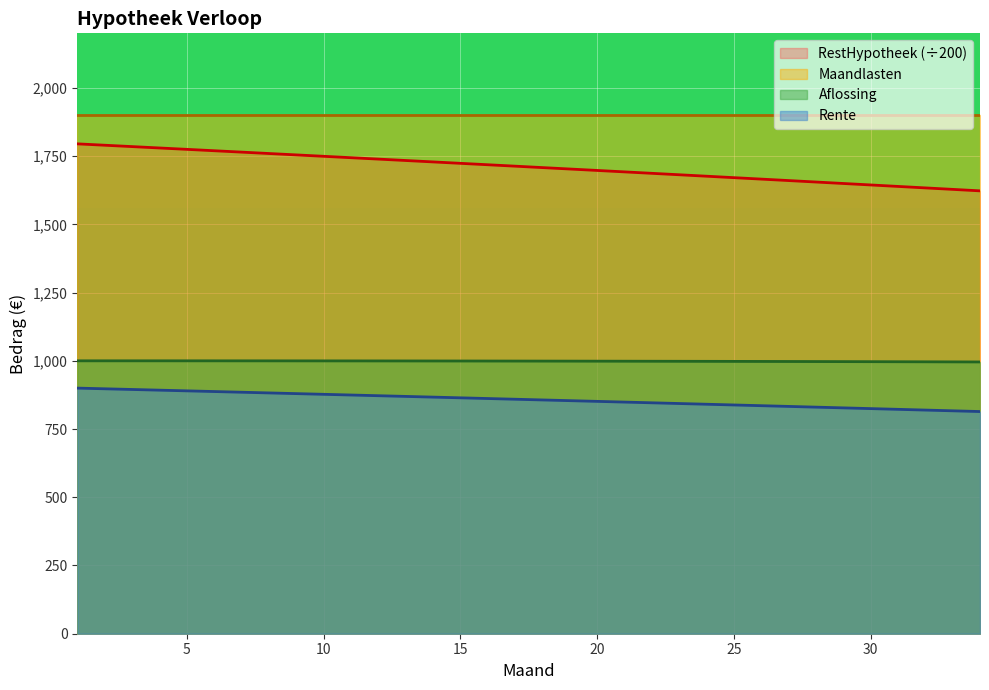

At how many categories does at least one series exceed 1326?

34